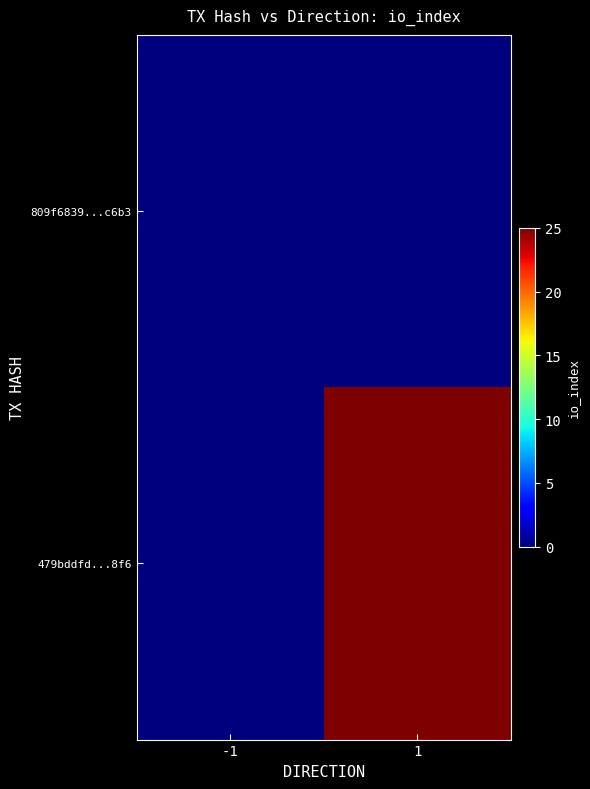

Reading left to right, what are all the values shown in this chart?

809f6839...c6b3: -1=0	1=0
479bddfd...8f6: -1=0	1=25